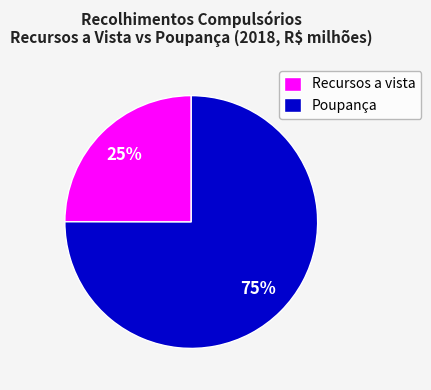

What is the majority slice?

Poupança